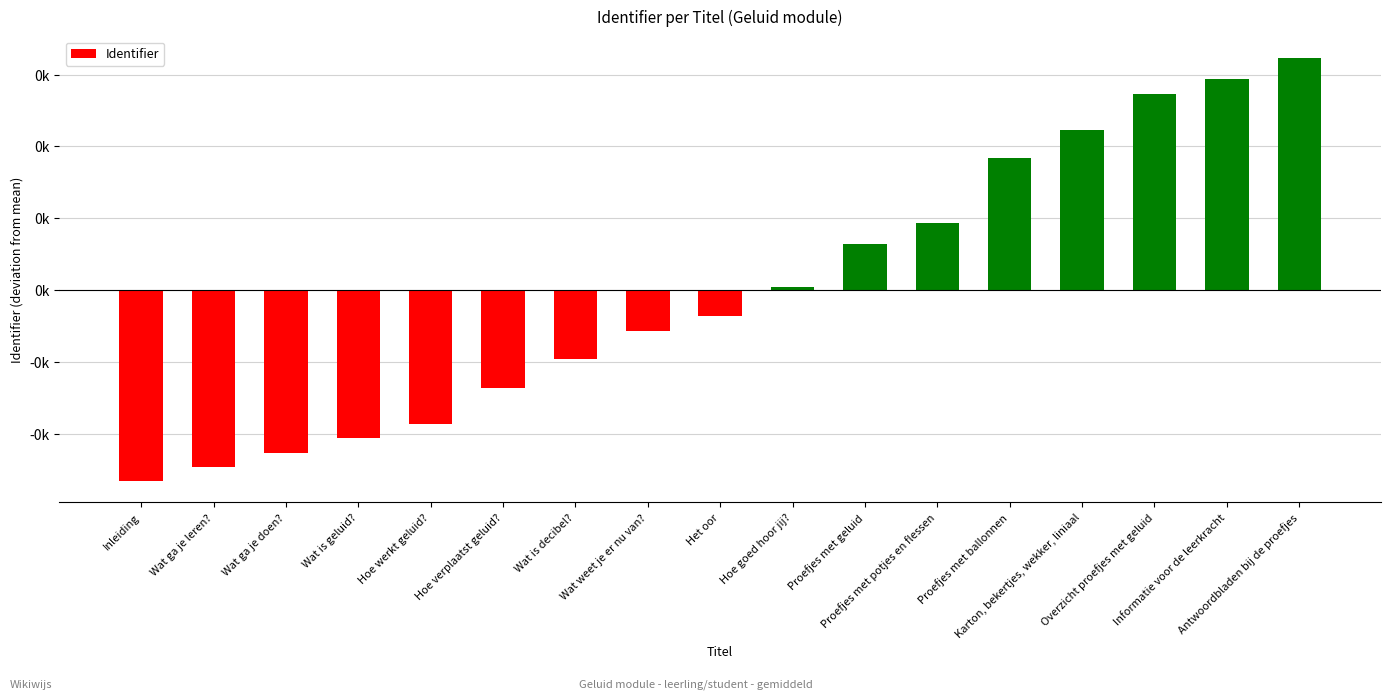

Does the chart contain any negative values?

Yes